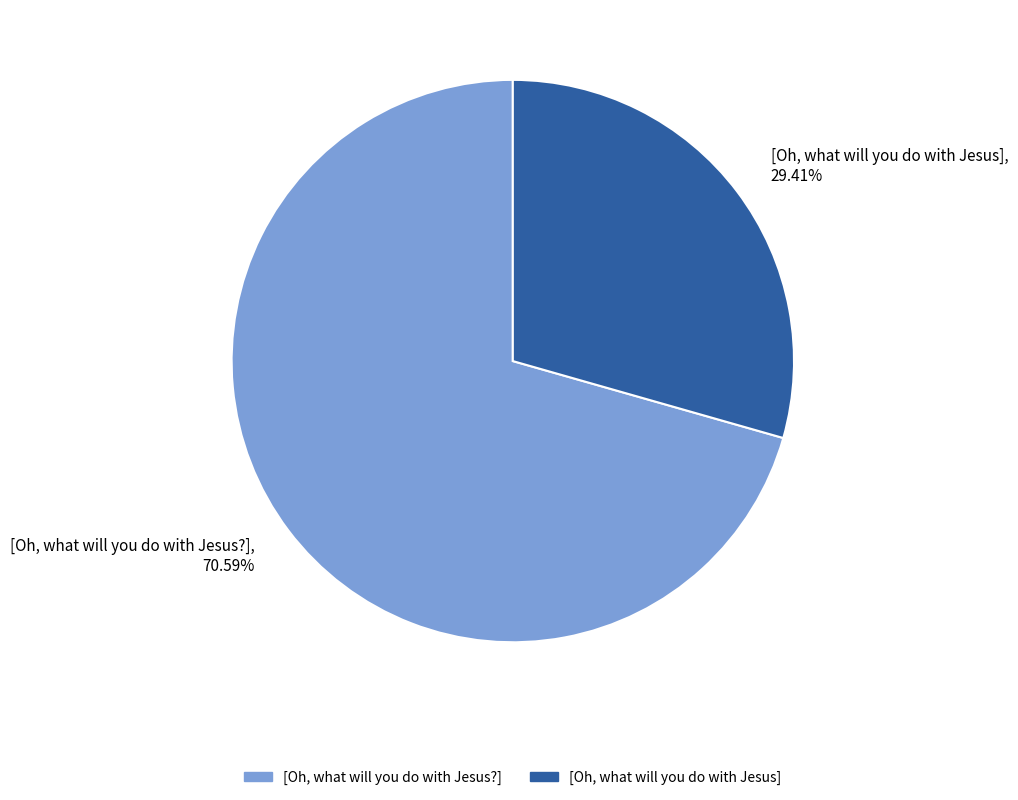

Which slice is the smallest?

[Oh, what will you do with Jesus]